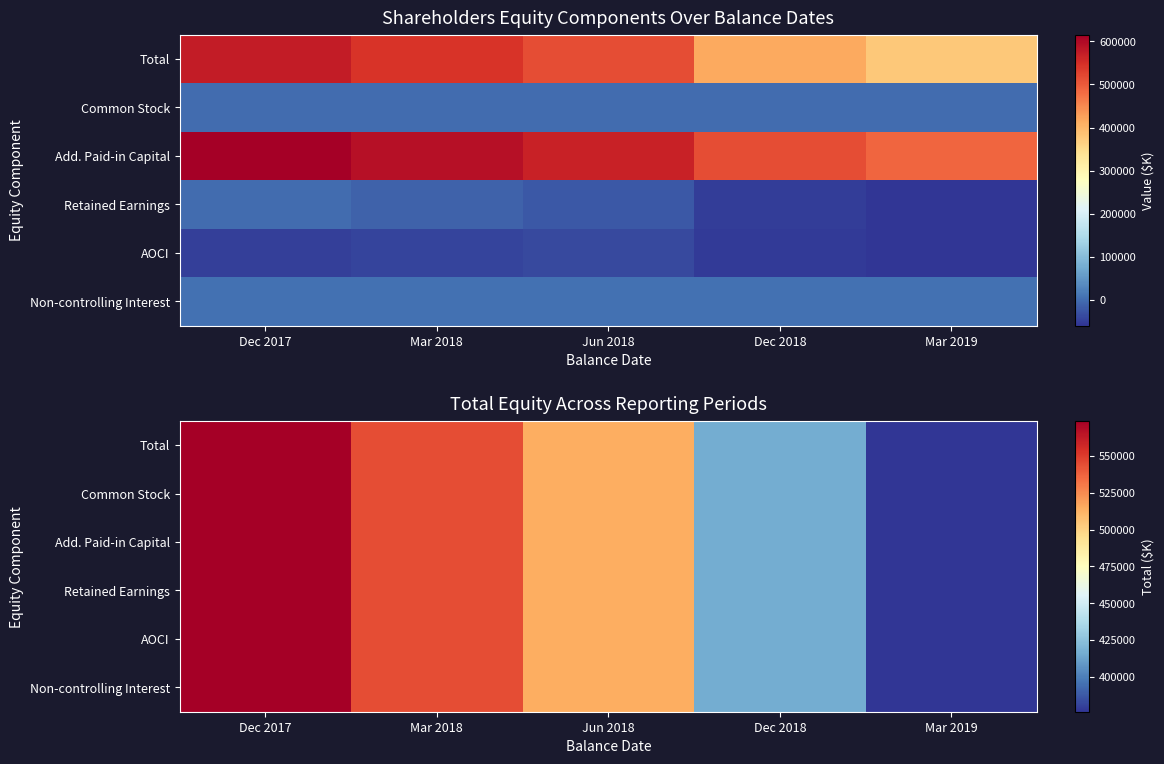

Between Dec 2017 and Mar 2018, which series saw the biggest shift?

Total